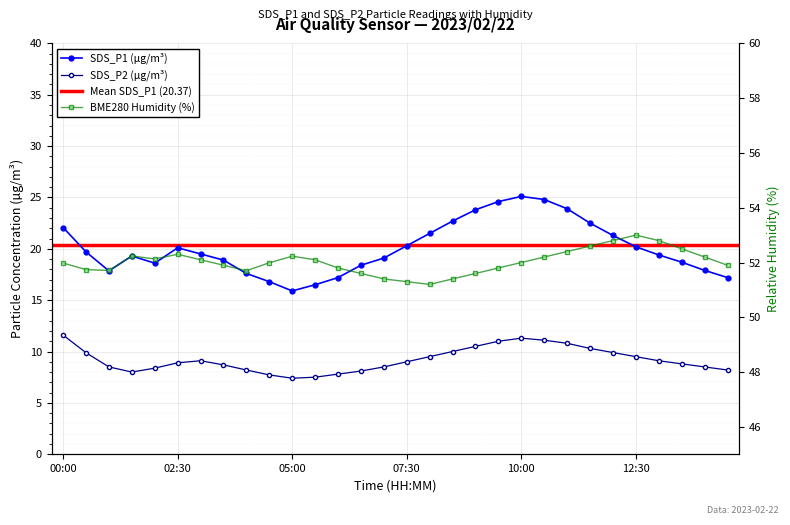

What is the highest value of the BME280_humidity series?

53.0